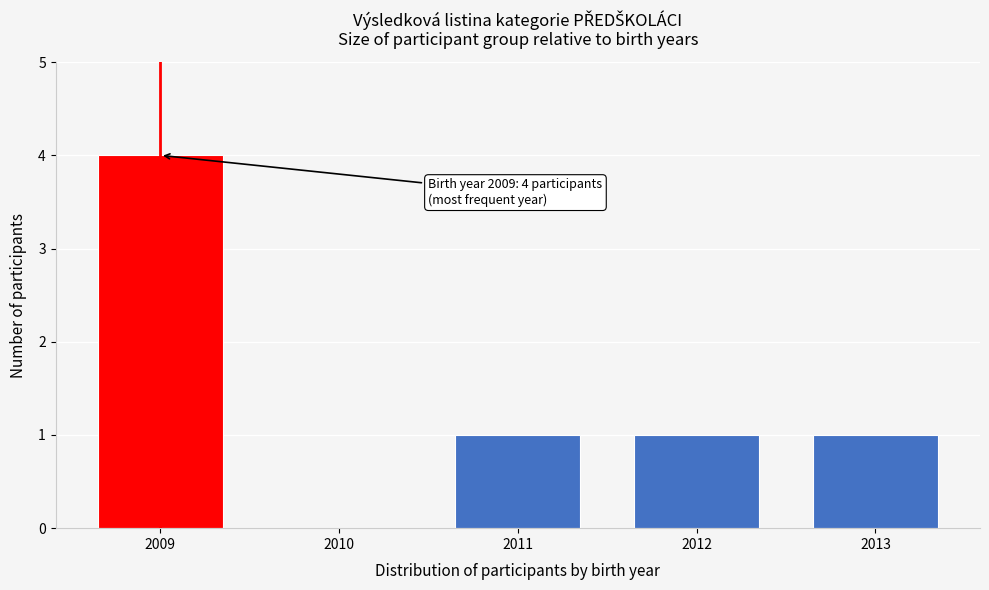

Reading left to right, list all the values displayed in this chart.

2009=4	2010=0	2011=1	2012=1	2013=1